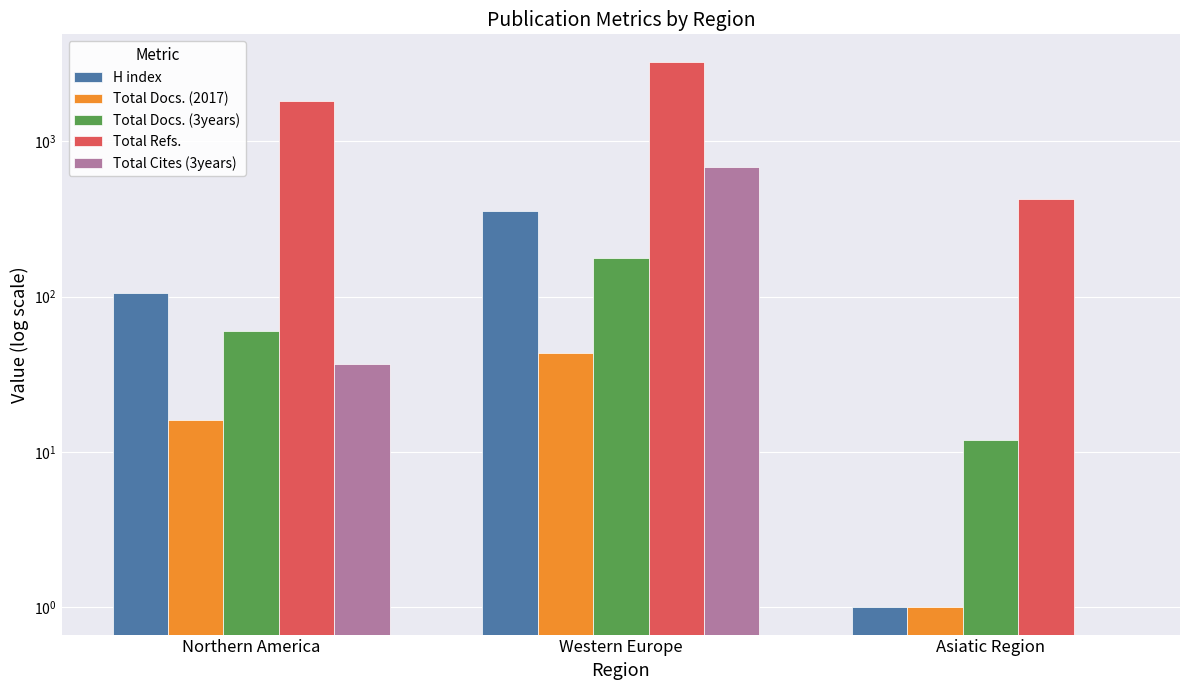

What is the difference between the highest and lowest values at Northern America?

1789